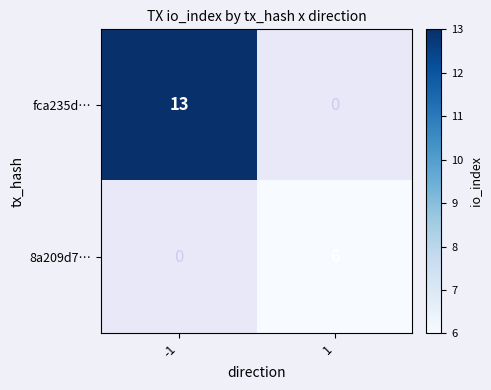

Which has a higher value, 1 or -1?

-1